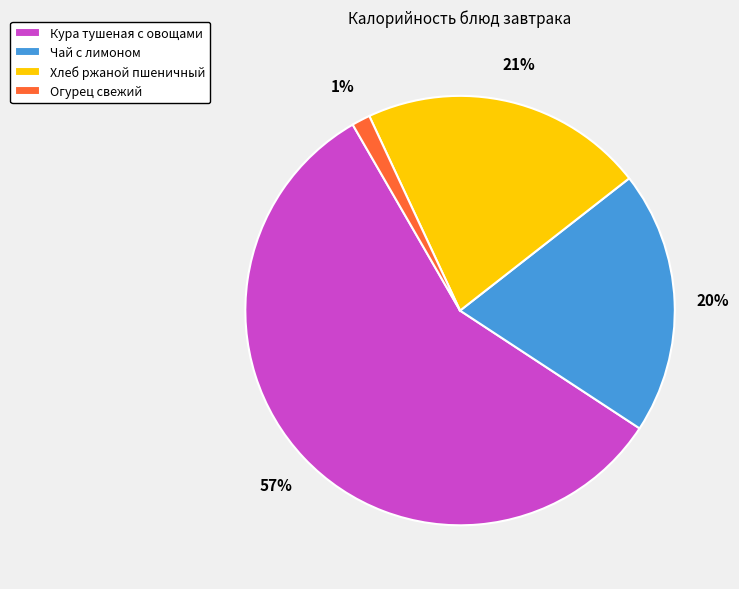

What is the ratio of the value at Огурец свежий to the value at Чай с лимоном?

0.1